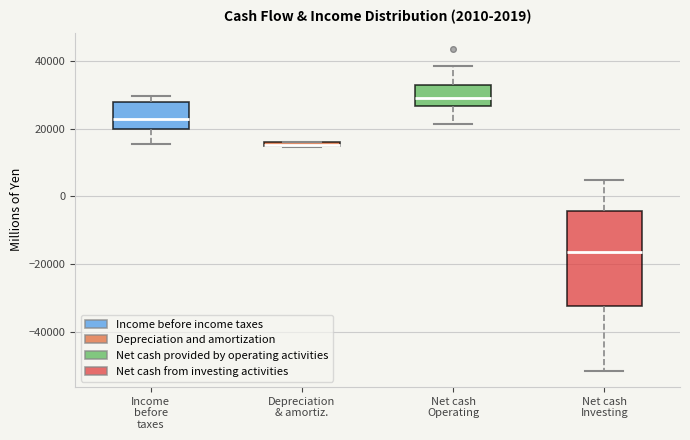

Which box has the highest median line?

Net cash Operating